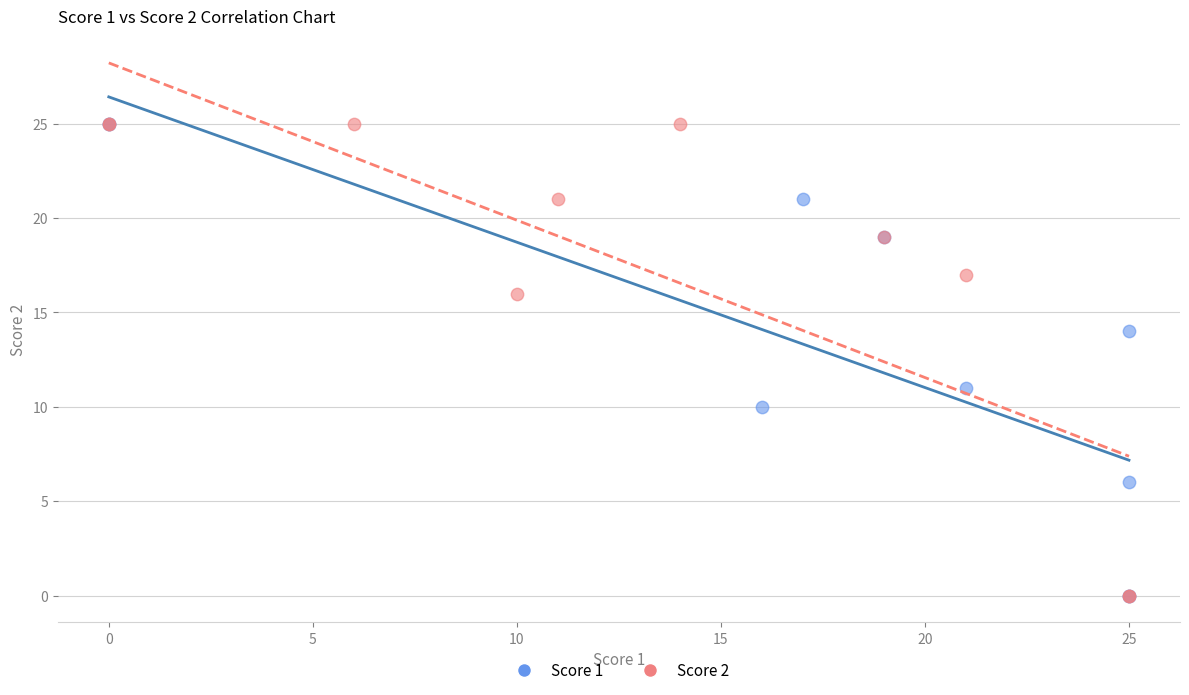

What are all the series names shown in the legend?

Score 1, Score 2